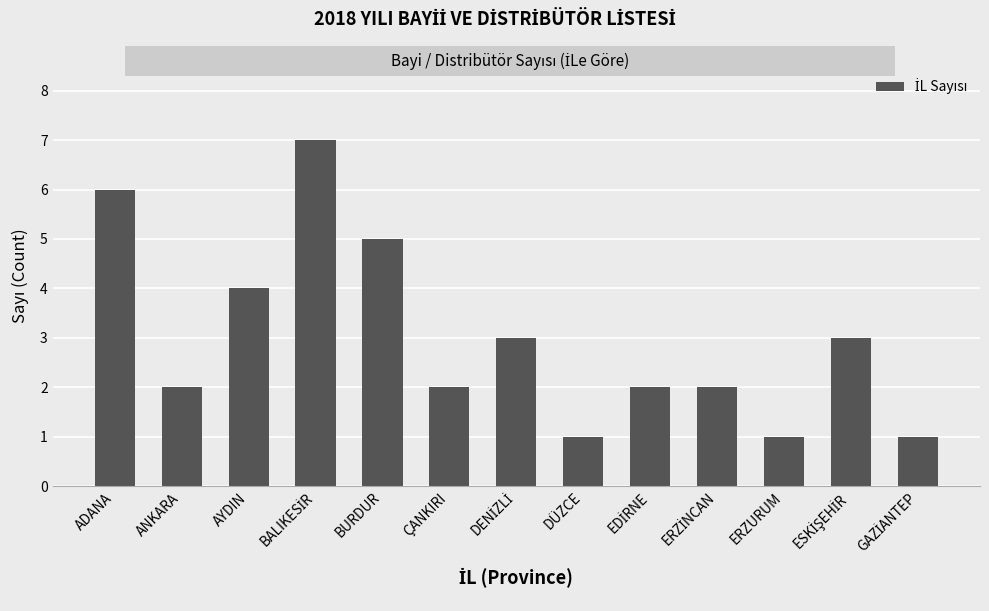

Count the values in the range 2 to 4.

7